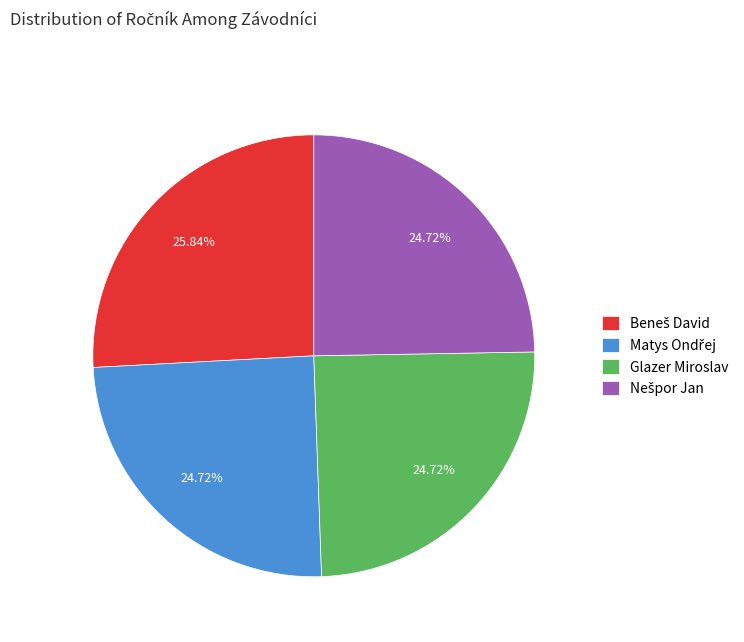

Does any single category account for the majority?

No